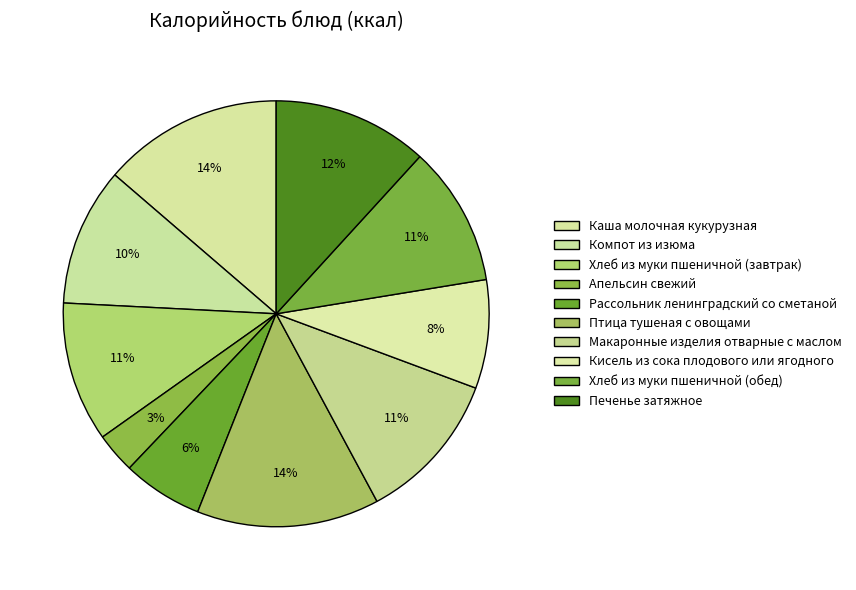

The Хлеб из муки пшеничной (завтрак) slice represents 11% of the pie. True or false?

True